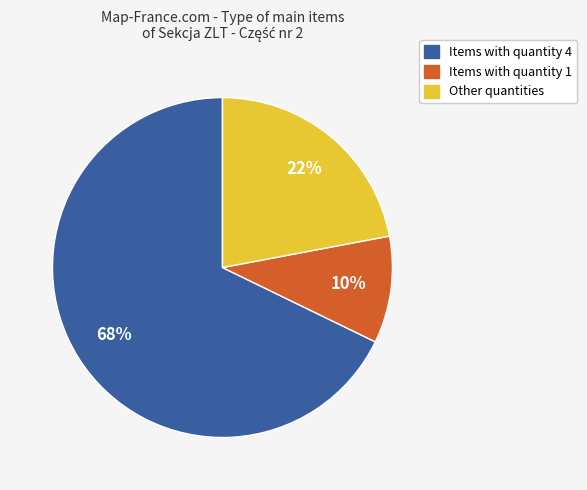

Does any single category account for the majority?

Yes